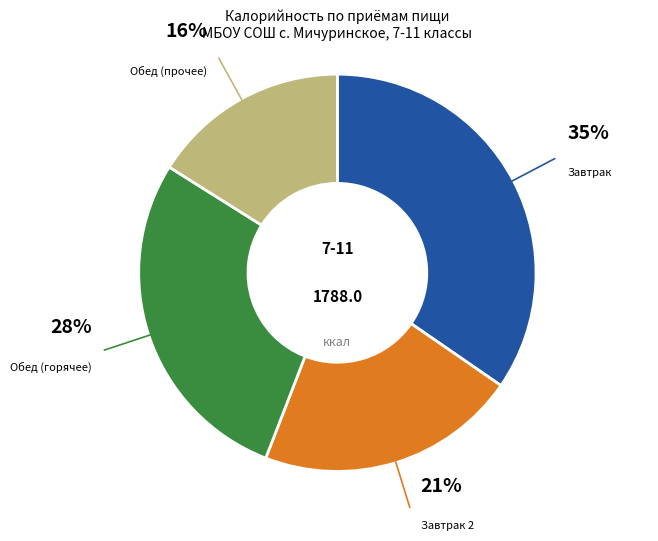

To the nearest percent, what is the average slice percentage?

25%